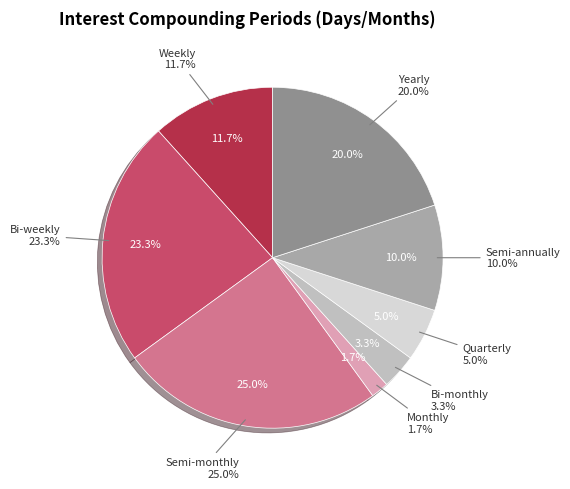

Which slice is the largest?

Semi-monthly